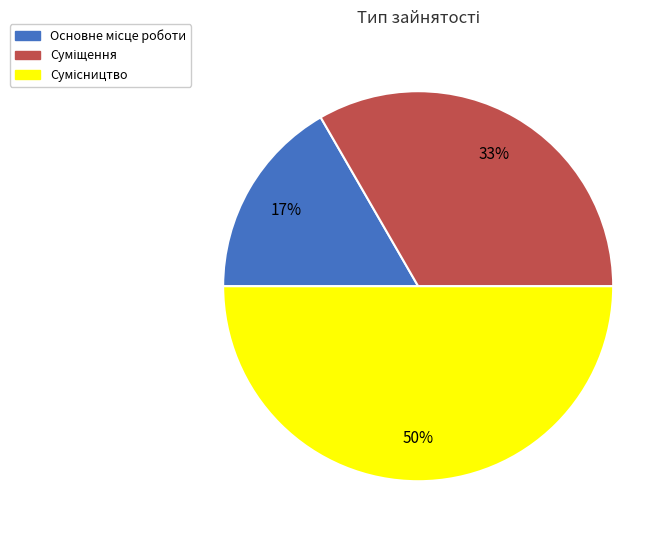

To the nearest percent, what is the average slice percentage?

33%